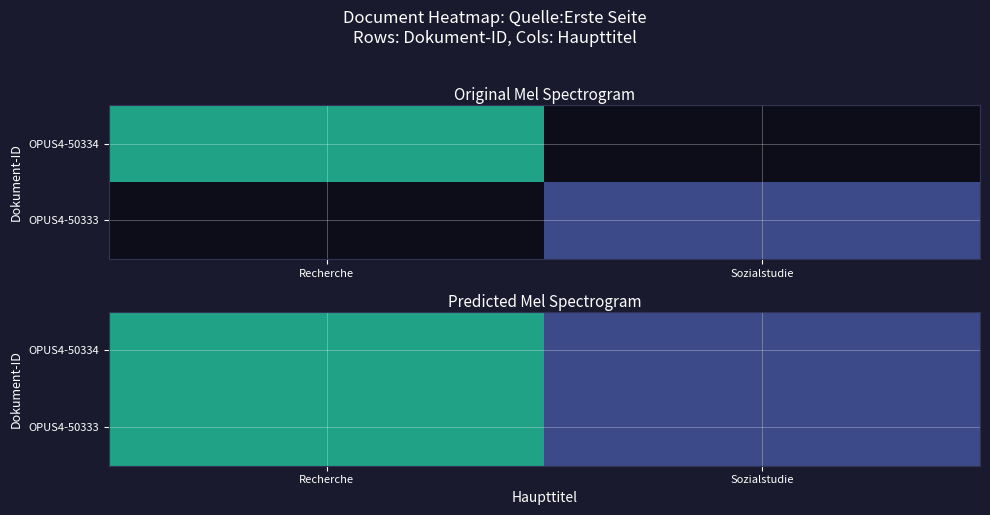

At Sozialstudie, list the series in order from largest to smallest.

OPUS4-50334, OPUS4-50333